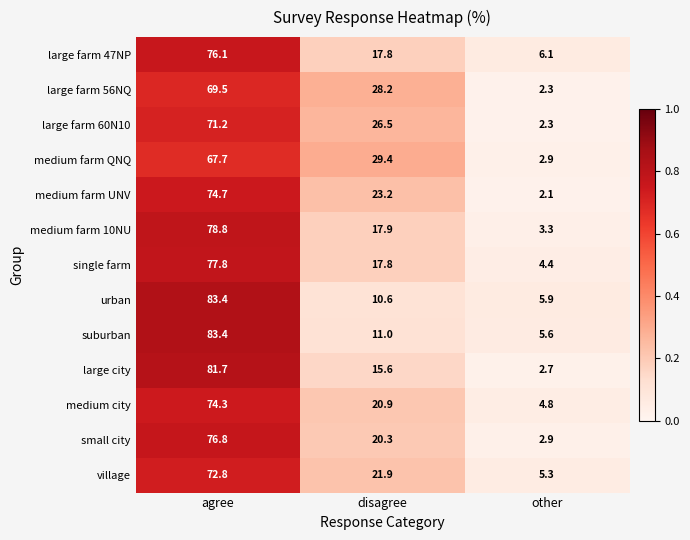

What is the difference between the second highest and minimum values in the suburban series?

5.4